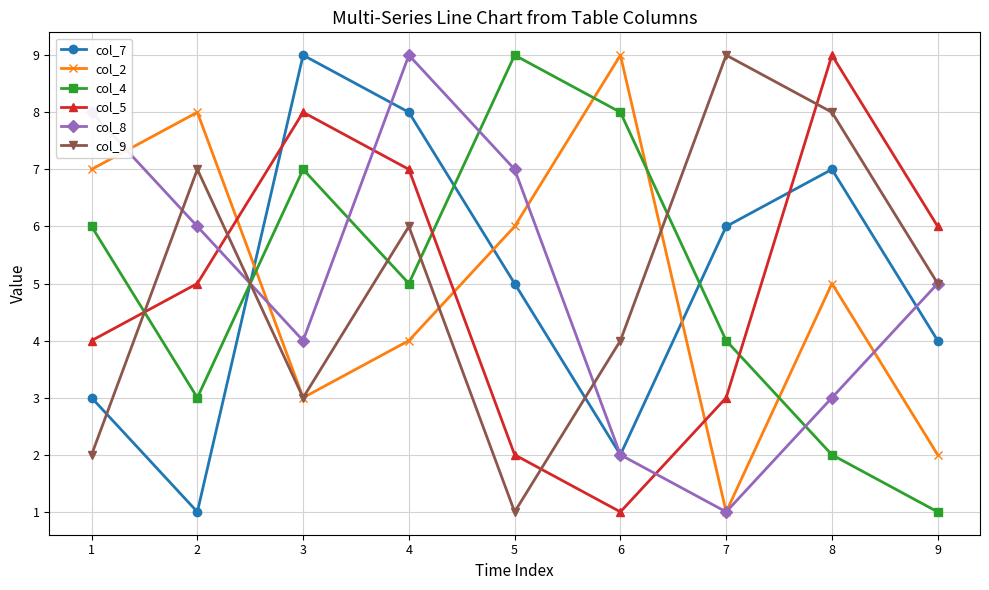

At which category is the sum across all series the highest?

4